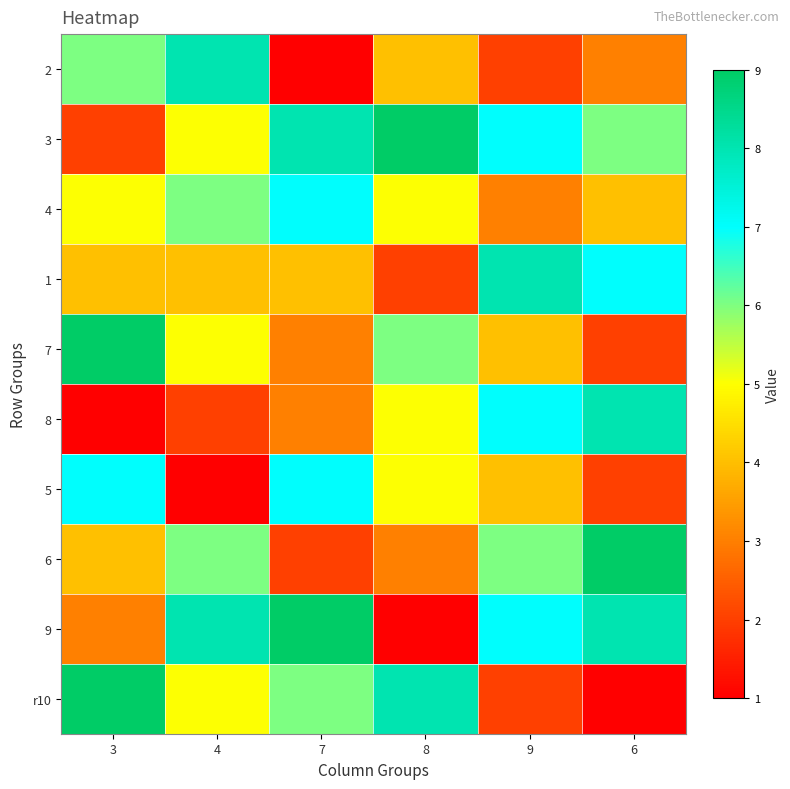

Count the number of data series in this chart.

10